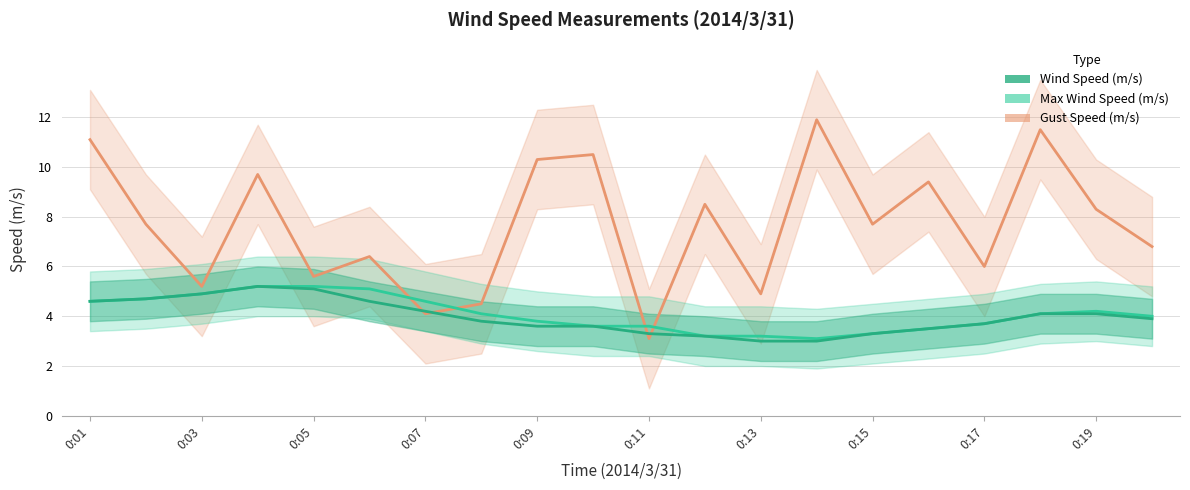

True or false: Wind Speed (m/s) and Max Wind Speed (m/s) cross at least once.

False